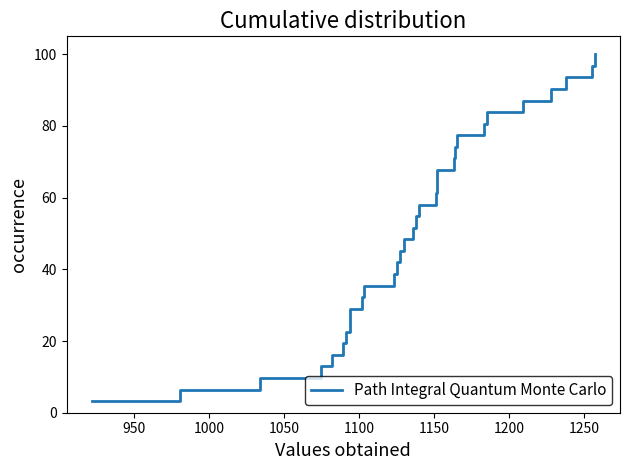

Does the chart display data point markers on the line(s)?

No